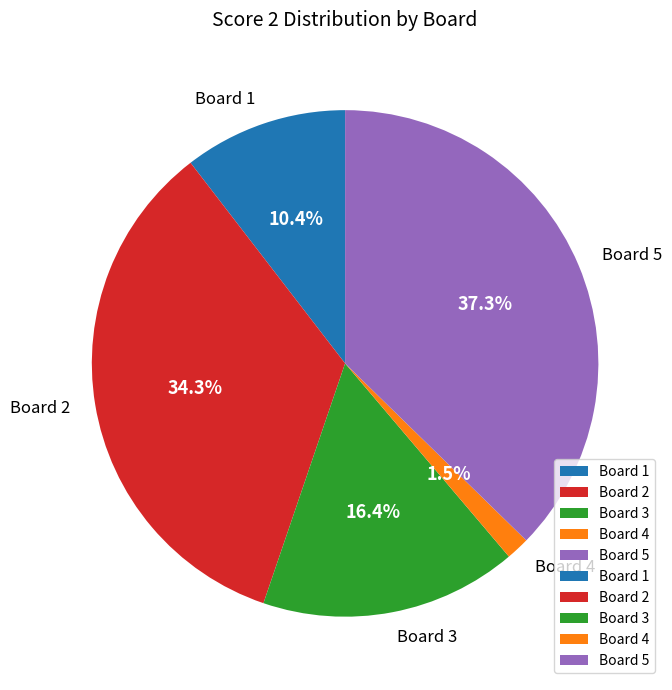

The Board 5 slice represents 37% of the pie. True or false?

True